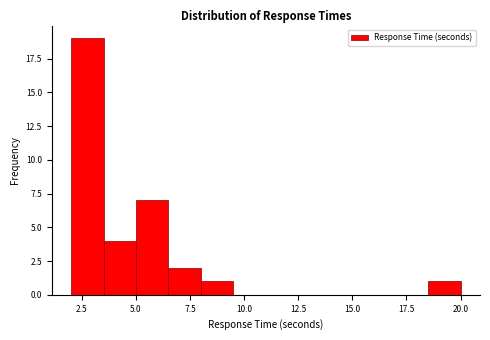

Read against the x-axis, roughly where is the centre of the tallest bar?

3.0